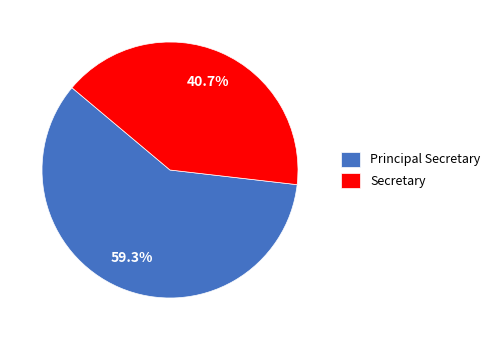

Does Principal Secretary account for over 50% of the chart?

Yes